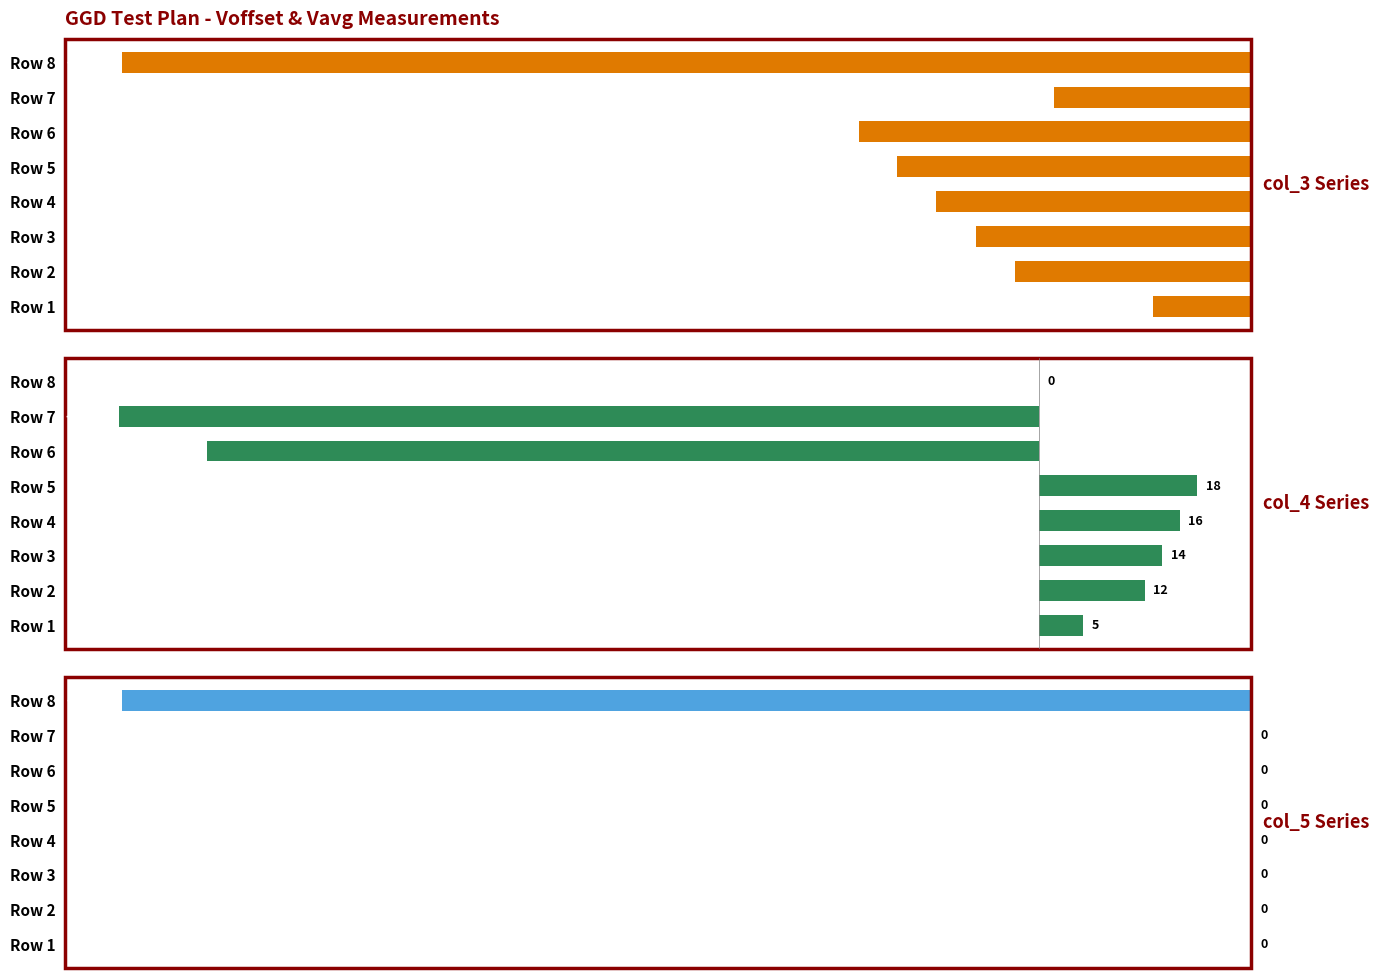

Is it true that col_5 equals 0.0 at 5?

True